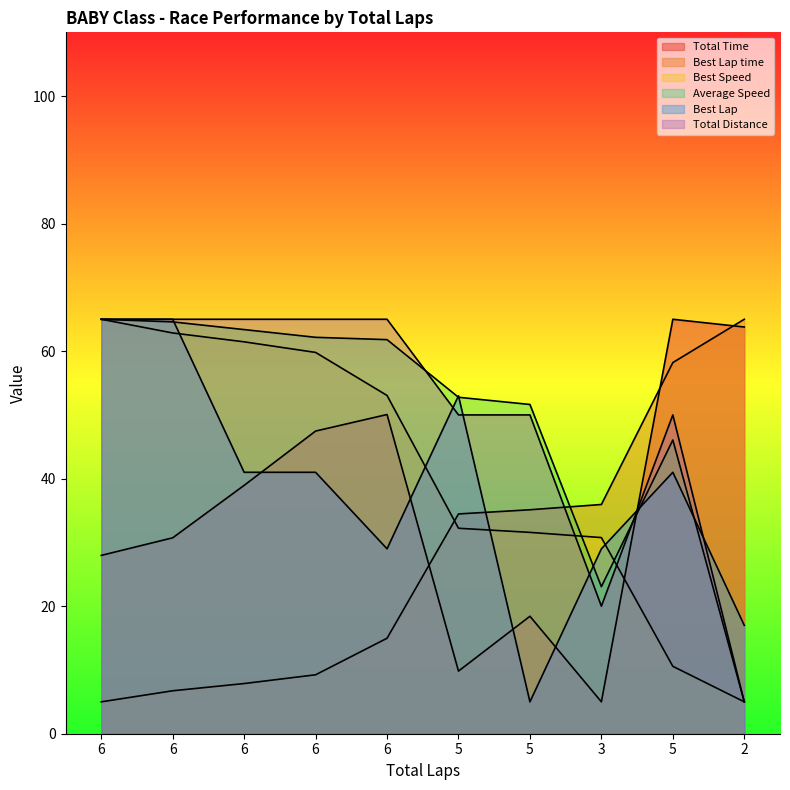

At which label does Best Lap first exceed 40?

6